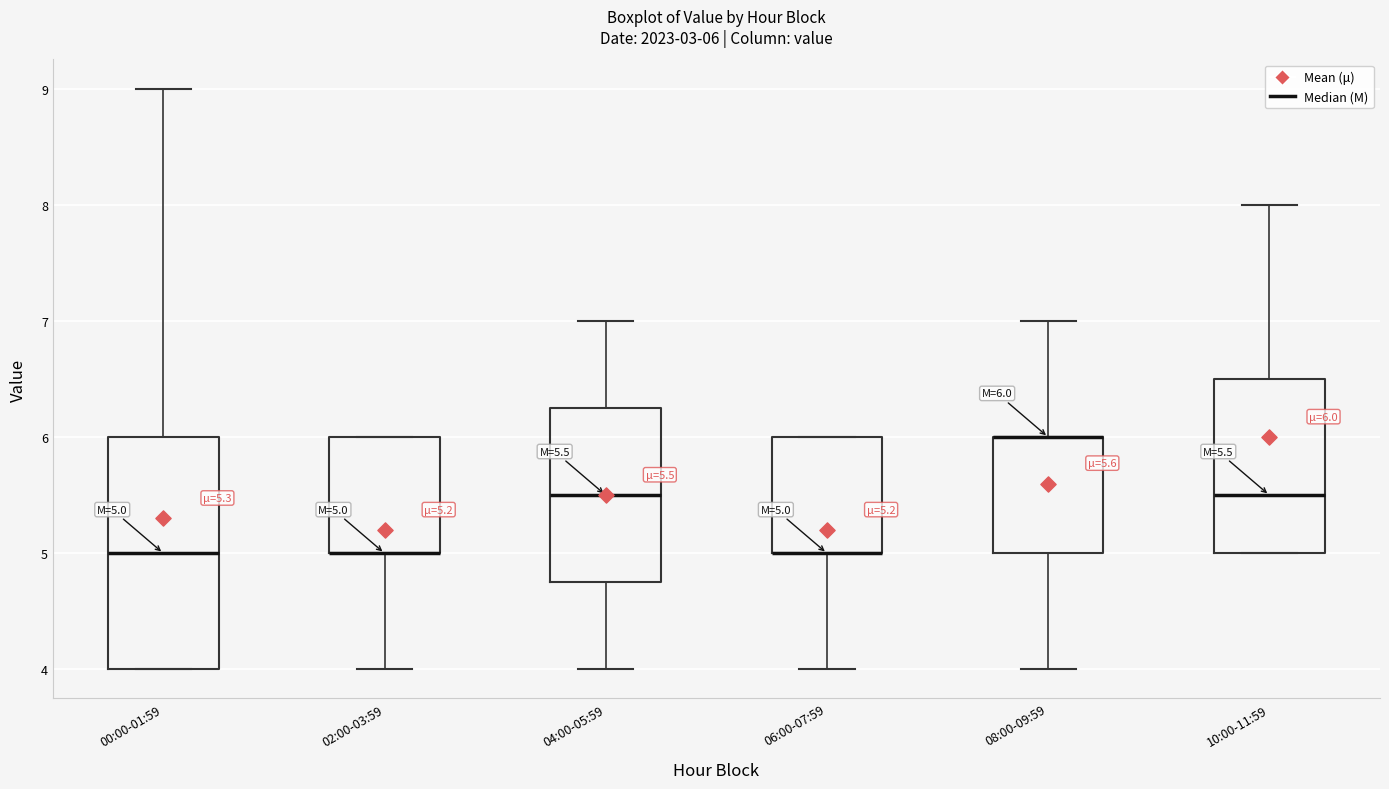

Which box is the tallest, from its lower edge to its upper edge?

00:00-01:59